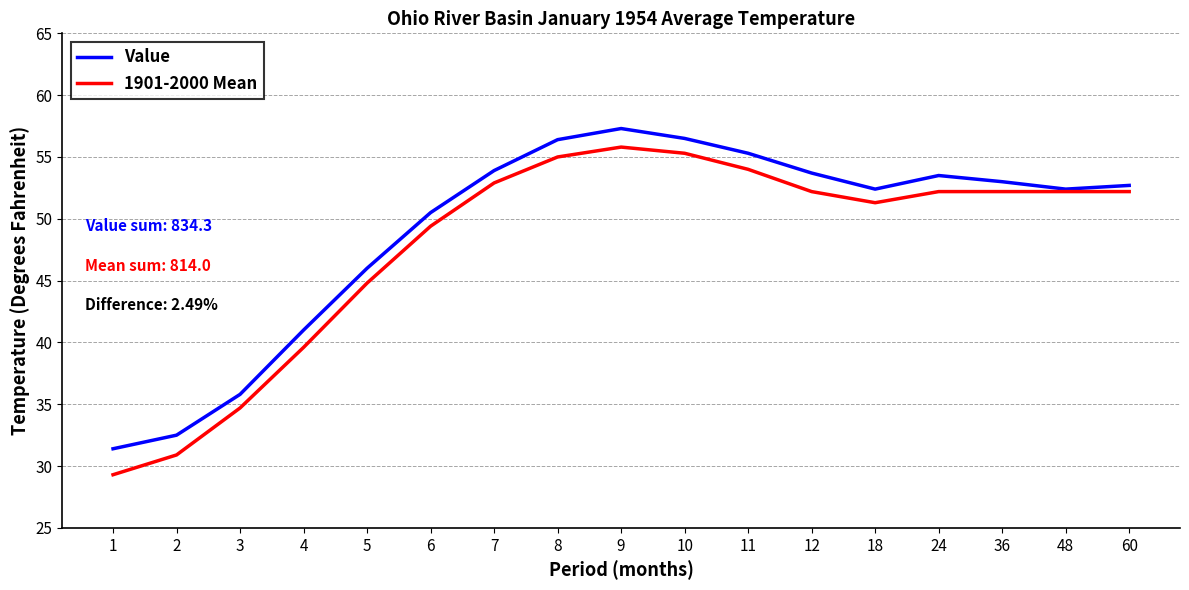

Which category has the highest value in the Value series?

9